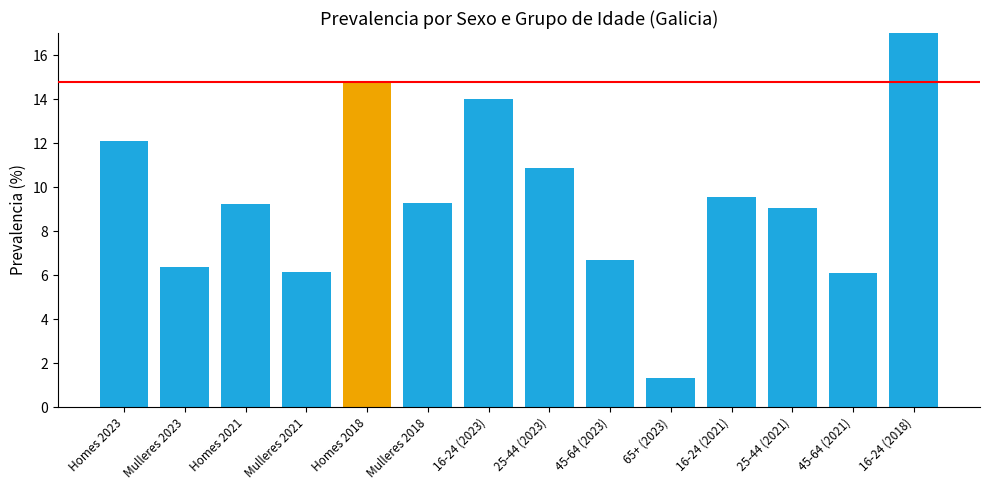

What is the value of the 14th bar from the left?

22.9